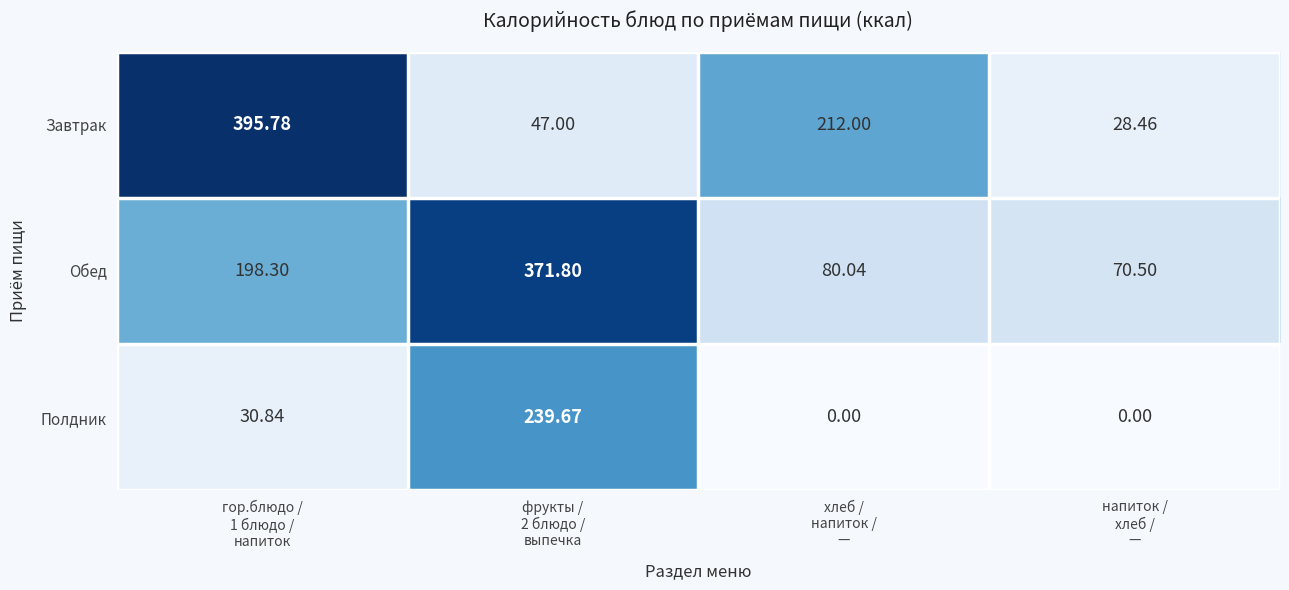

What is the spread (max minus min) of values at хлеб /
напиток /
—?

212.0